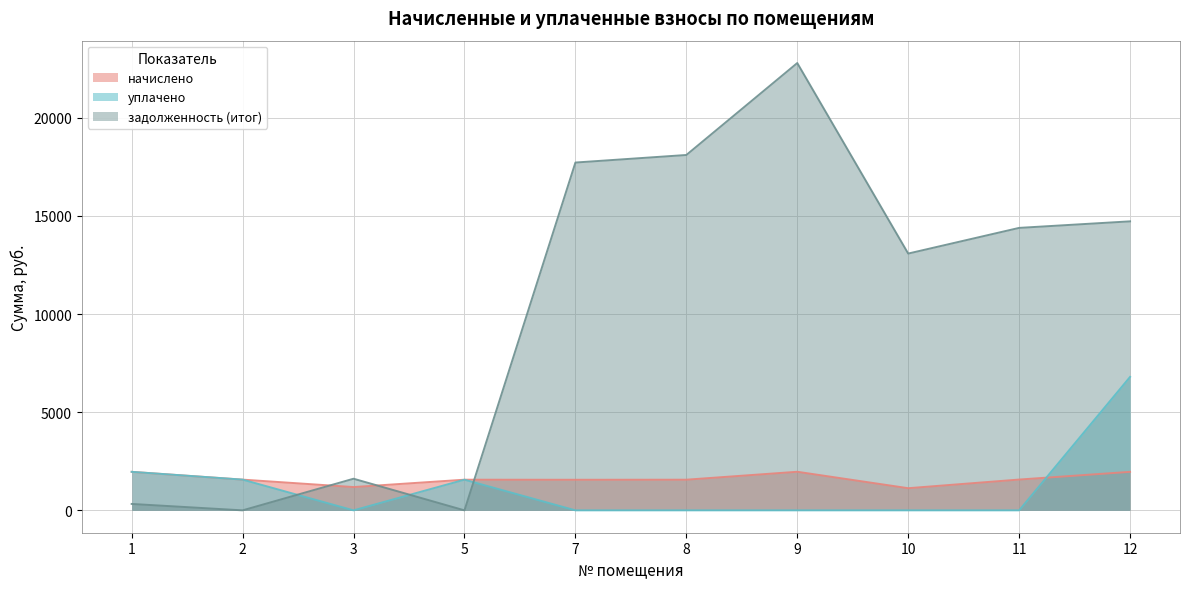

Reading left to right, extract all data points from this chart.

начислено: 1963.0	1566.1	1187.3	1562.4	1558.8	1562.4	1966.7	1129.0	1569.7	1963.0
уплачено: 1963.0	1566.1	0.0	1562.4	0.0	0.0	0.0	0.0	0.0	6800.0
задолженность (итог): 327.2	0.0	1612.1	0.0	17723.7	18108.5	22794.2	13085.5	14393.8	14727.0